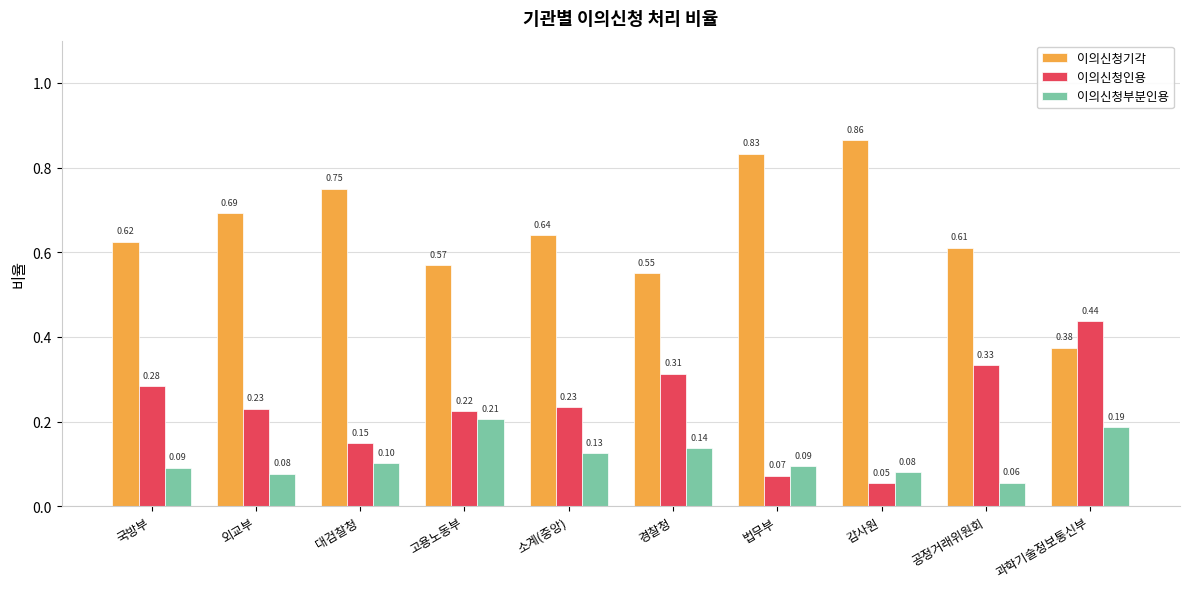

Are the bars grouped side by side (vs. stacked)?

Yes